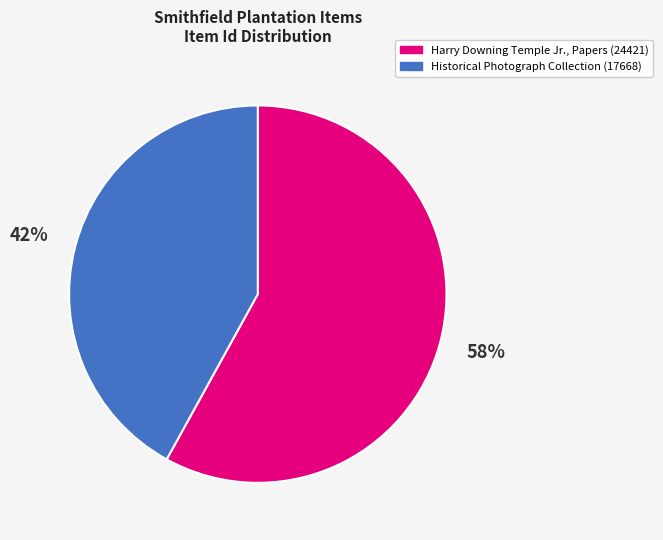

Rank the categories by value from lowest to highest.

Historical Photograph Collection (17668), Harry Downing Temple Jr., Papers (24421)